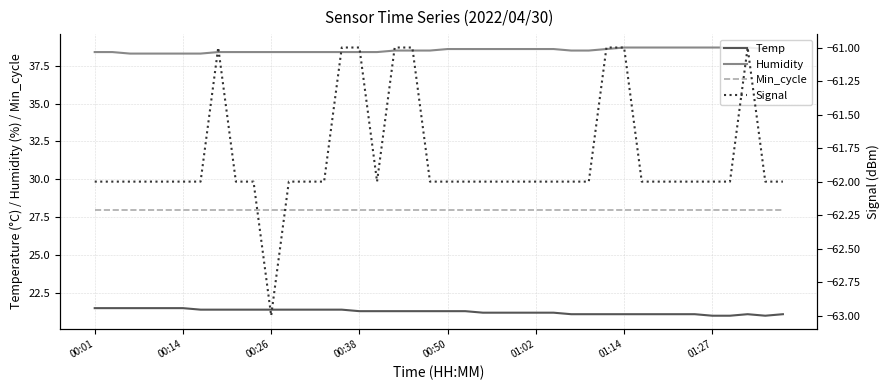

What is the highest value of the Humidity series?

38.7